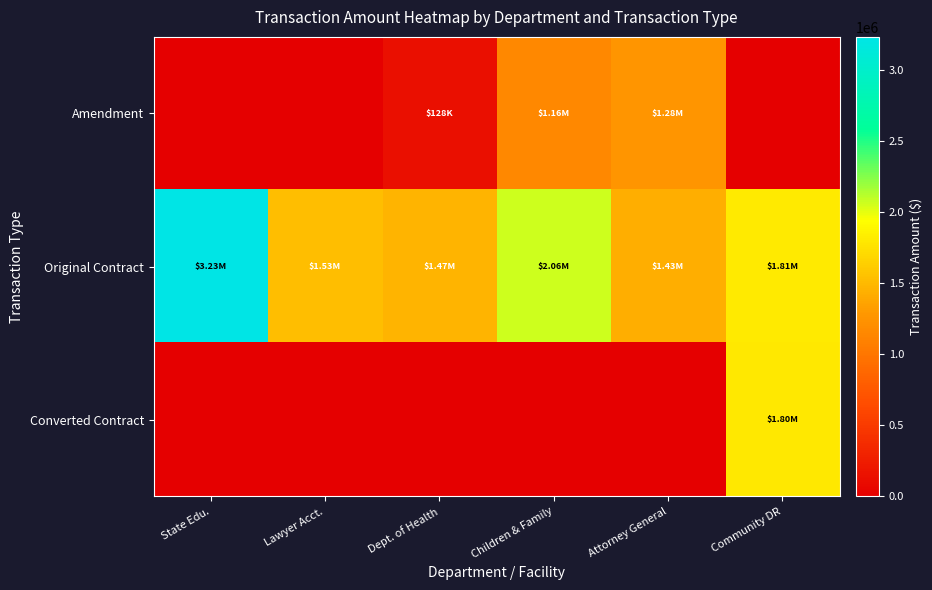

What is the maximum value shown in the chart?

3234516.6